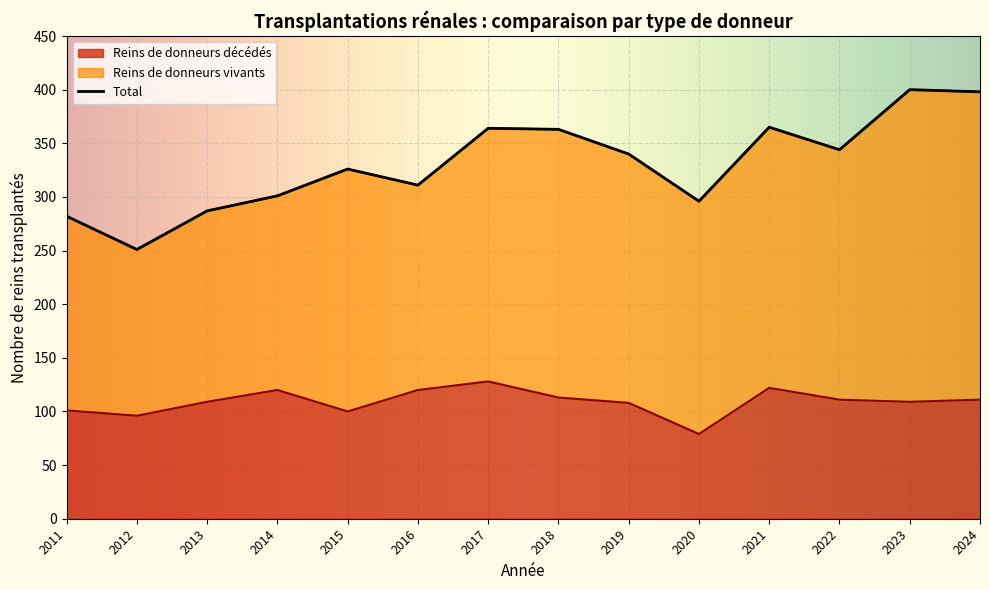

What is the maximum value for Reins de donneurs décédés?

128